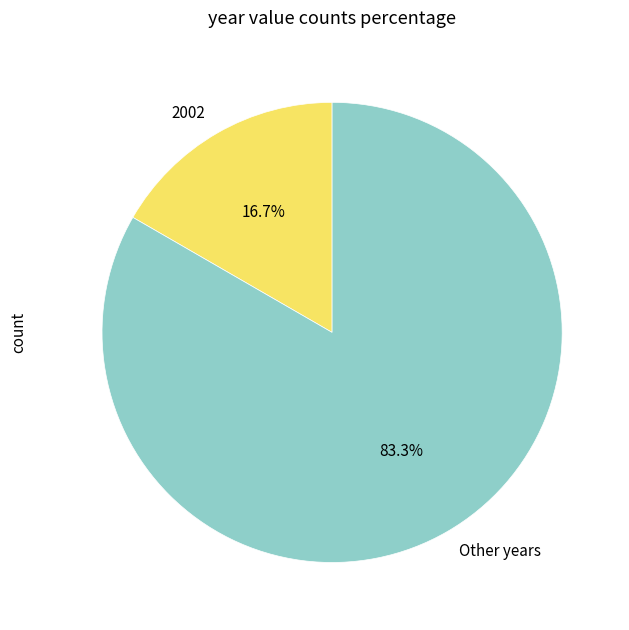

Which category accounts for the majority?

Other years